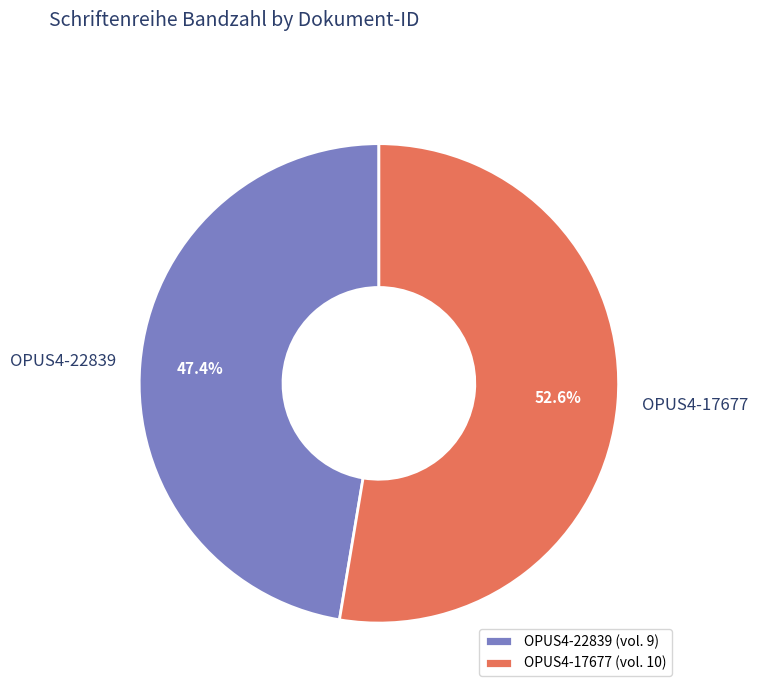

Combined, what portion of the pie is OPUS4-17677 and OPUS4-22839?

100.0%